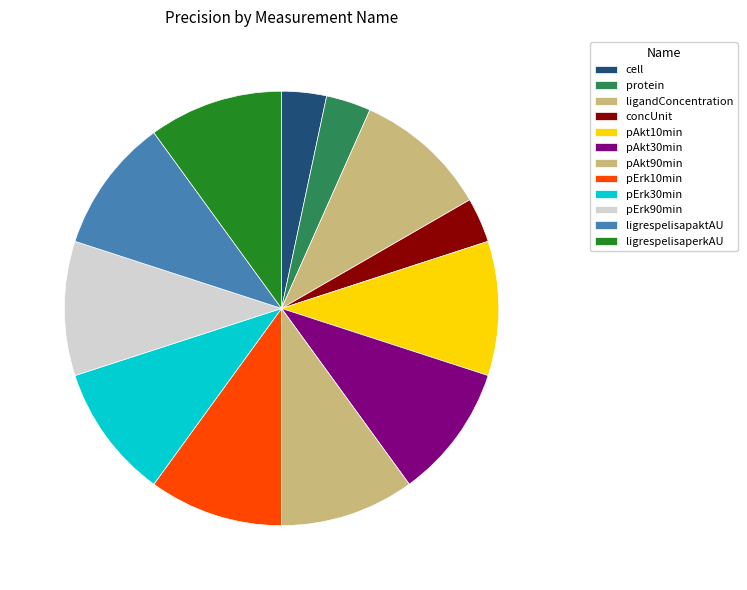

Count the number of slices in the pie.

12